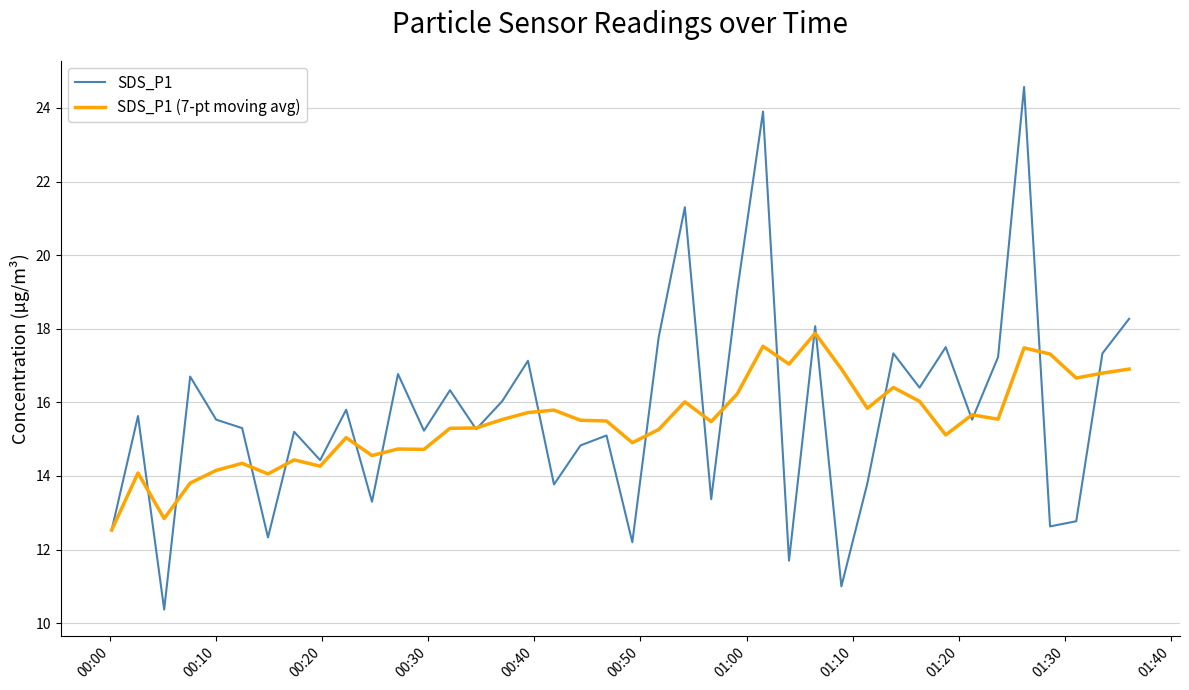

What are all the series names shown in the legend?

SDS_P1, SDS_P1 (7-pt moving avg)